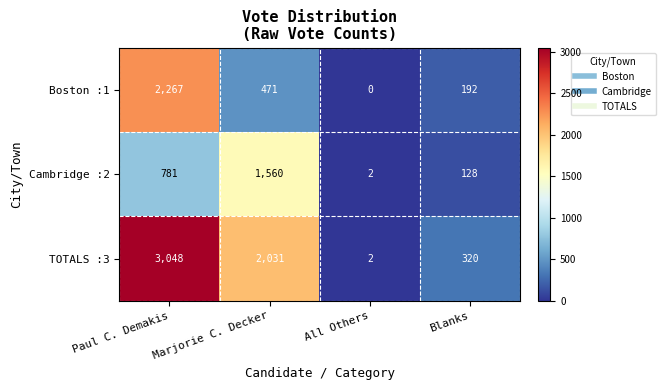

At which category is the sum across all series the highest?

Paul C. Demakis